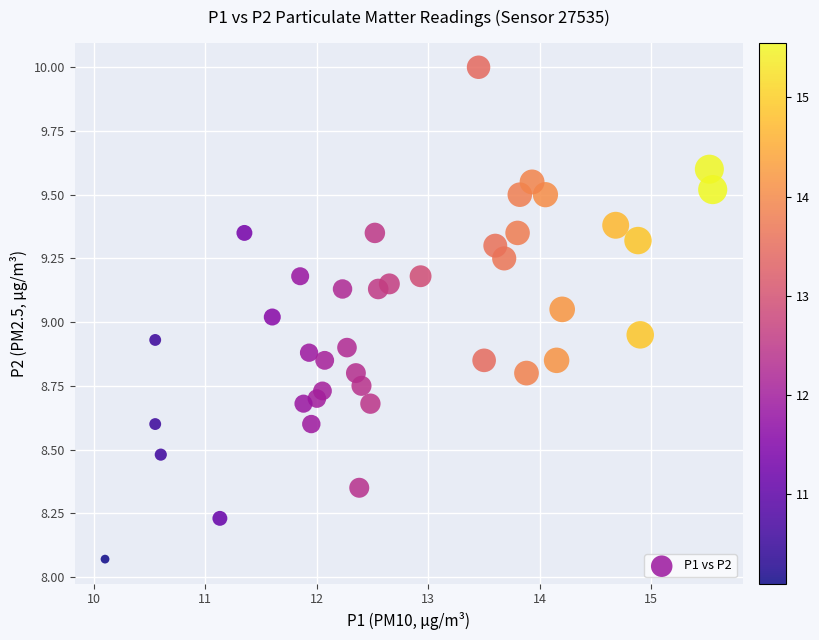

What is the range of X values (max minus min)?

5.5